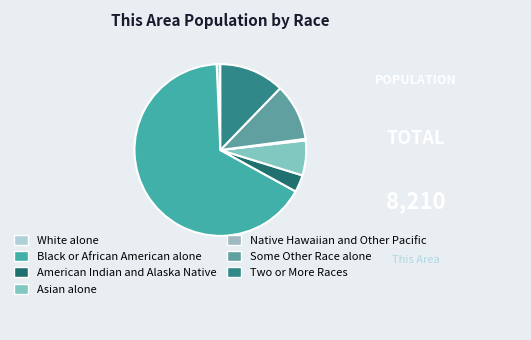

What is the ratio of the value at Black or African American alone to the value at Some Other Race alone?

6.2